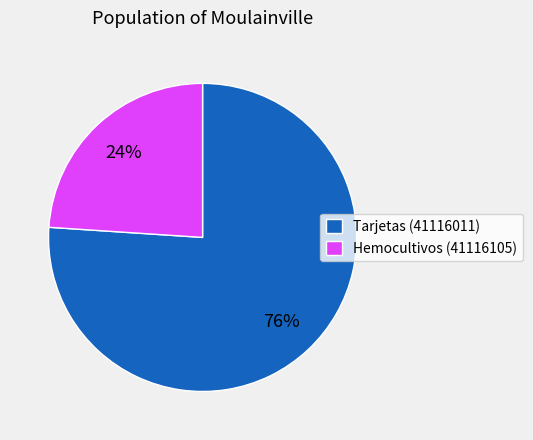

What is the ratio of the value at Tarjetas (41116011) to the value at Hemocultivos (41116105)?

3.2